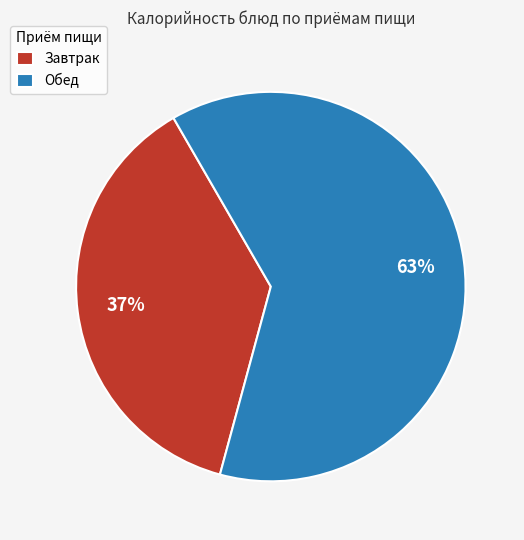

Count the number of slices in the pie.

2